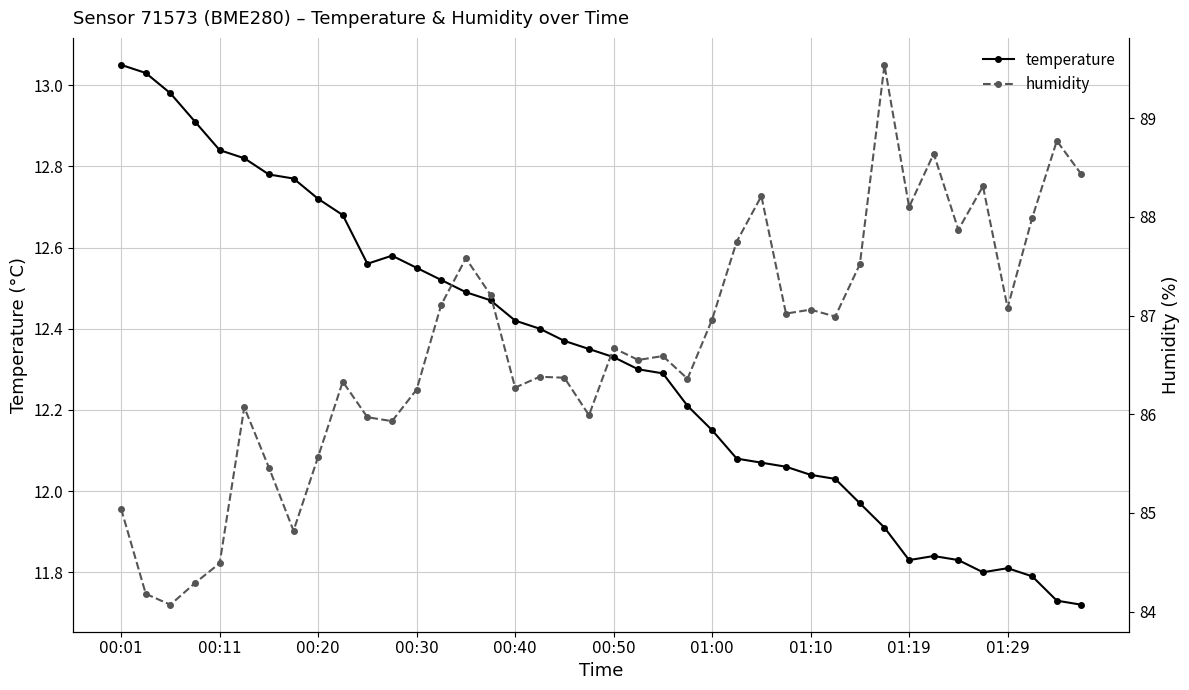

What is the total value across all series at 21?

98.8